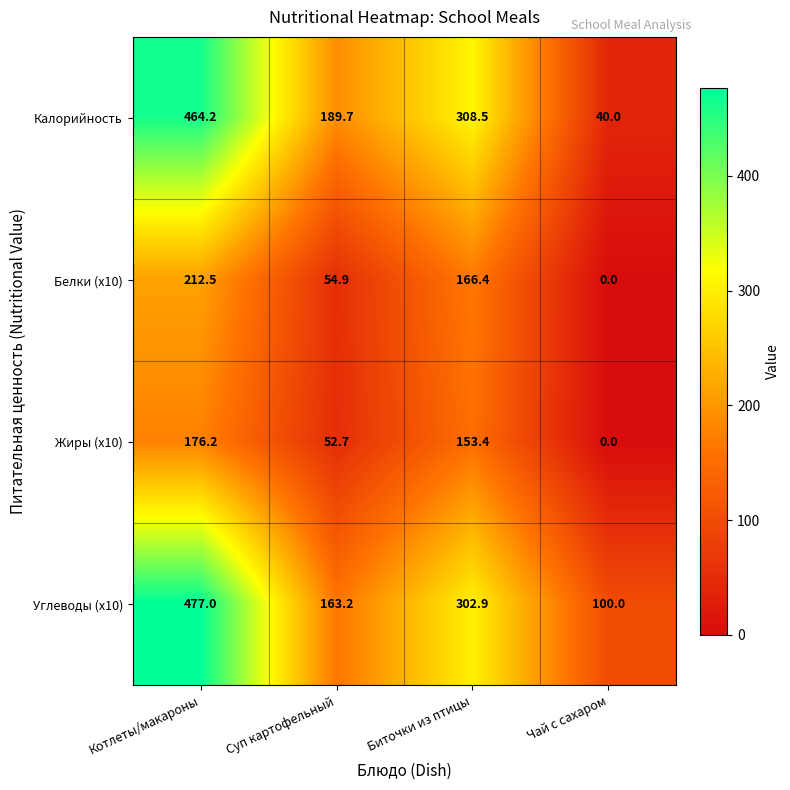

The Белки (x10) series shows 166.4 at Биточки из птицы. True or false?

True